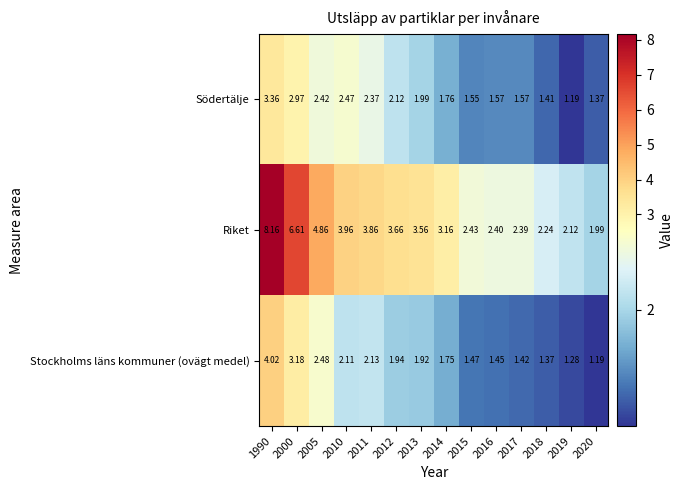

At how many categories does at least one series exceed 2?

13